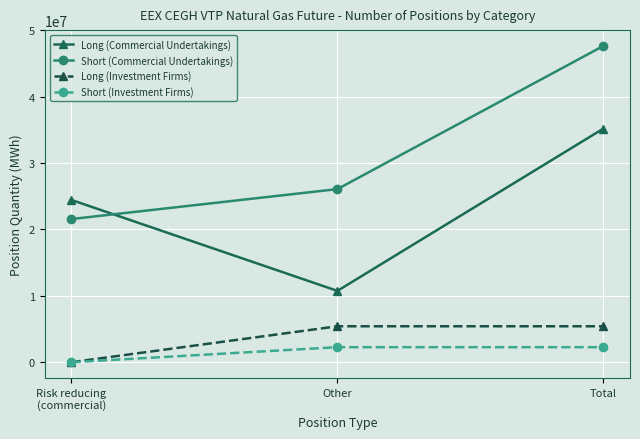

What is the sum of the Long (Commercial Undertakings) values at Other and Risk reducing
(commercial)?

35198807